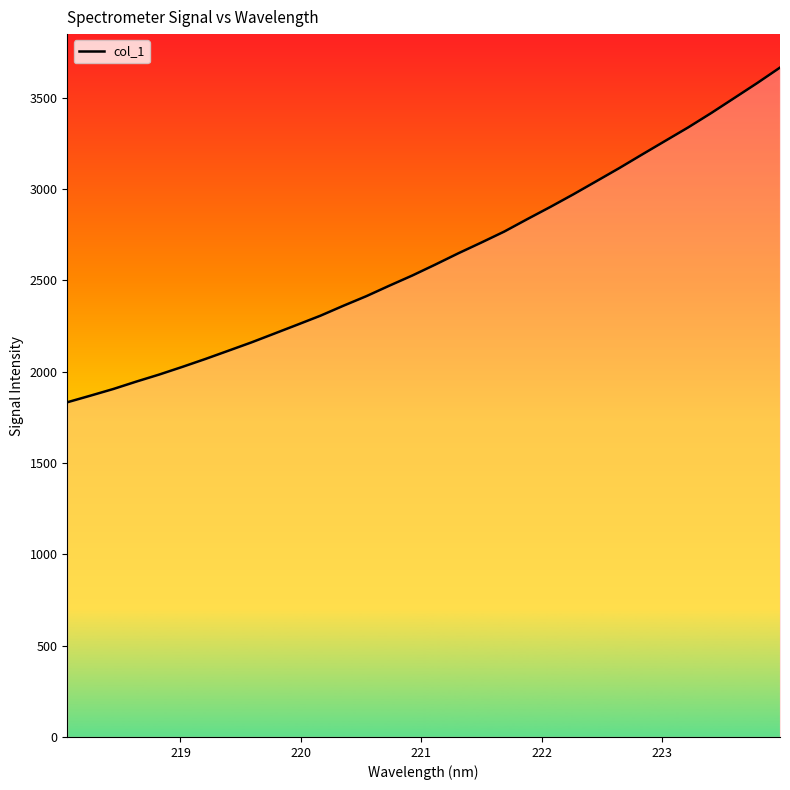

What is the smallest value displayed?

1832.1